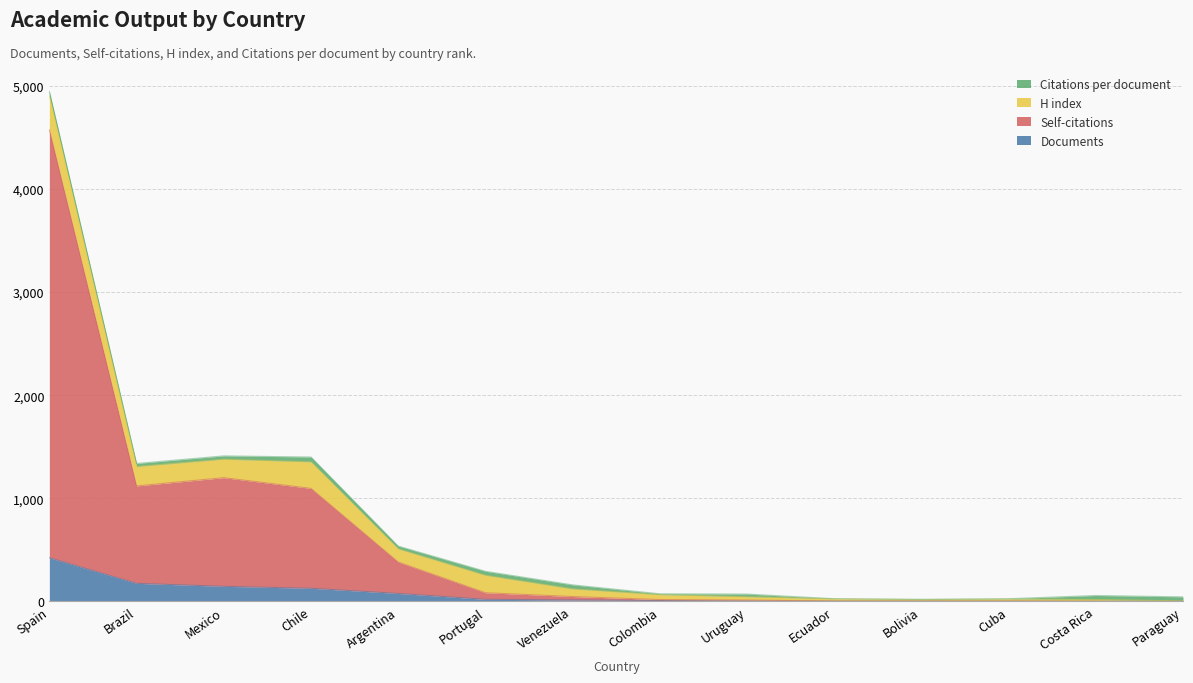

What is the average value of the Documents series?

71.5